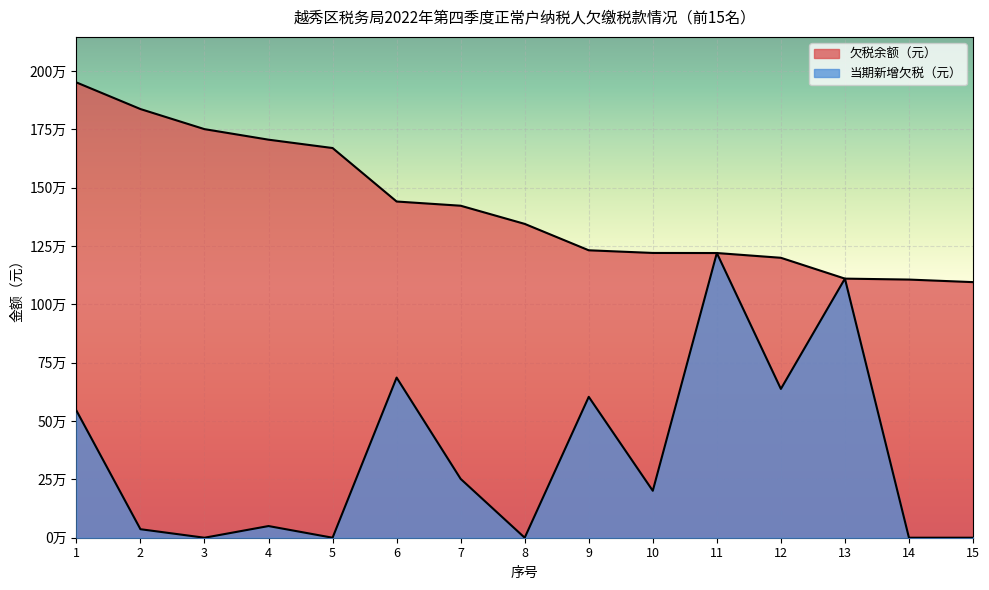

The value of 欠税余额（元） at 1 is 3184730.8. True or false?

False